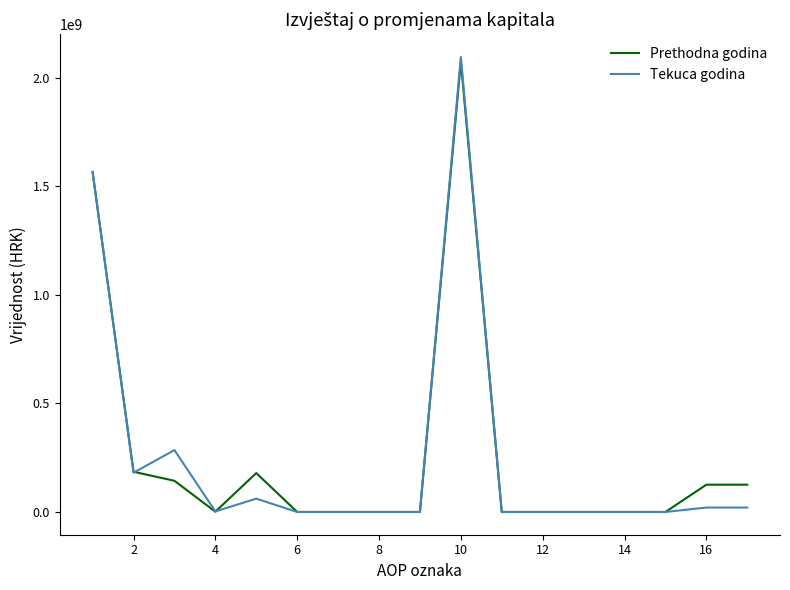

What is the maximum value for Prethodna godina?

2076079537